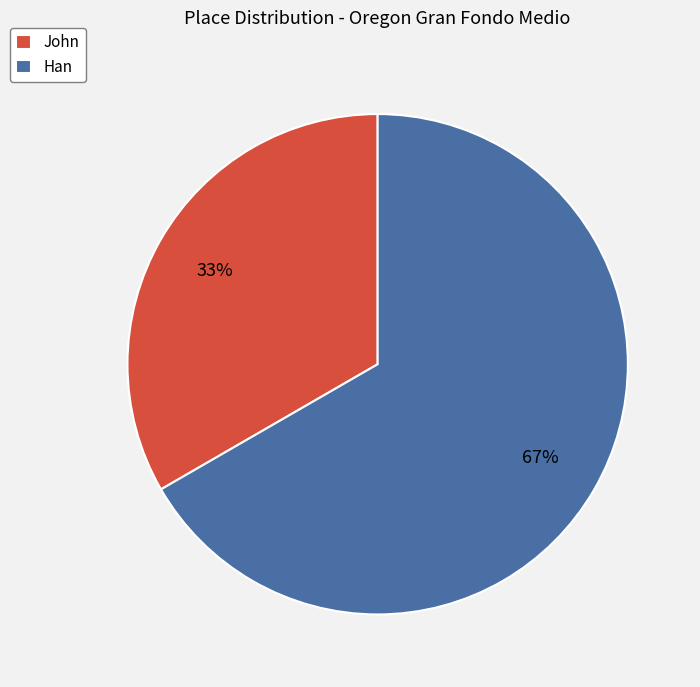

Approximately how many times larger is the value at John compared to Han?

0.5